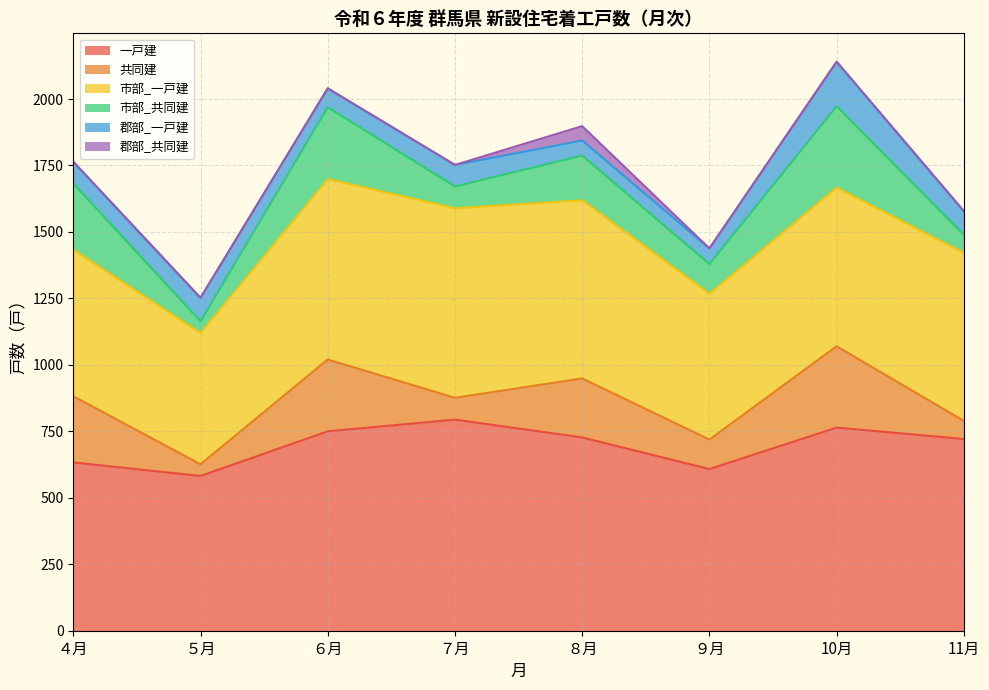

Reading right to left, transcribe all the data shown in this chart.

一戸建: 721	764	608	727	794	750	582	633
共同建: 68	306	111	222	82	270	44	249
市部_一戸建: 632	597	549	670	713	679	494	551
市部_共同建: 68	306	111	168	82	270	44	249
郡部_一戸建: 89	167	59	57	81	71	88	82
郡部_共同建: 0	0	0	54	0	0	0	0